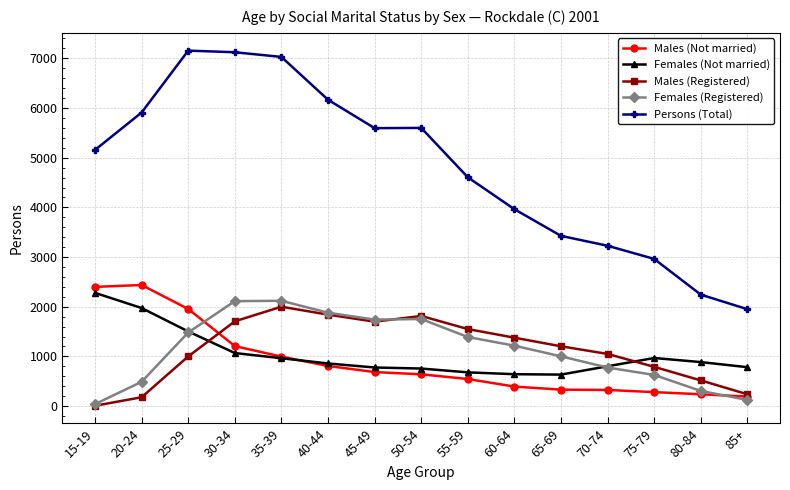

What is the label of the 14th point from the left?

80-84